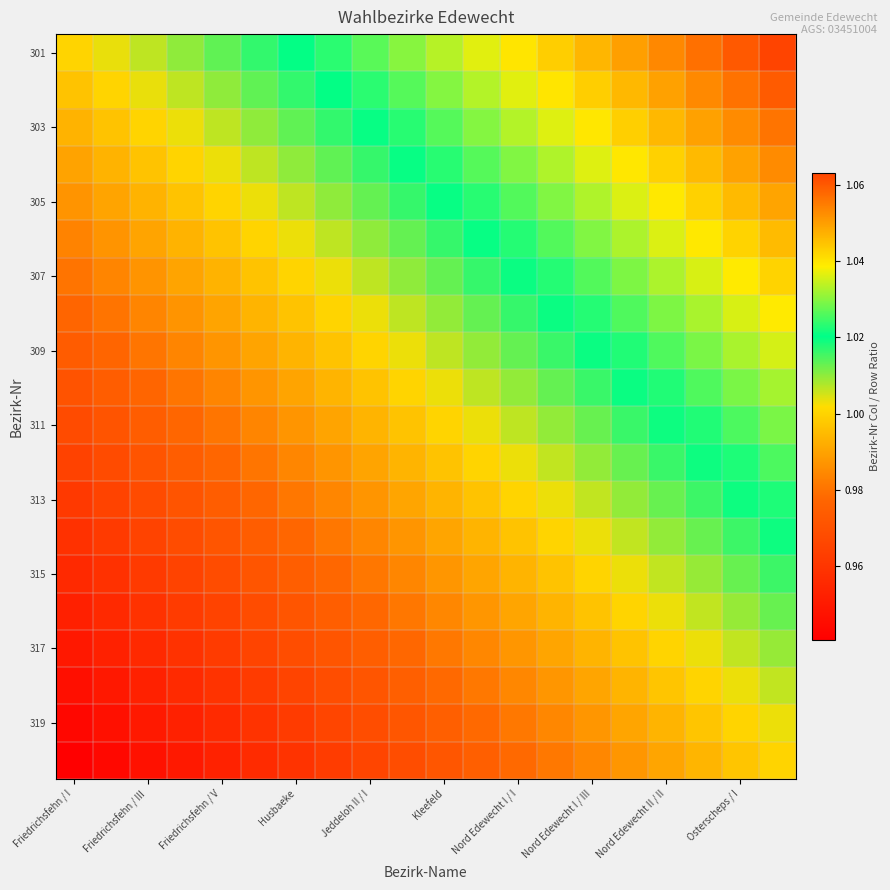

At which category is the sum across all series the highest?

19